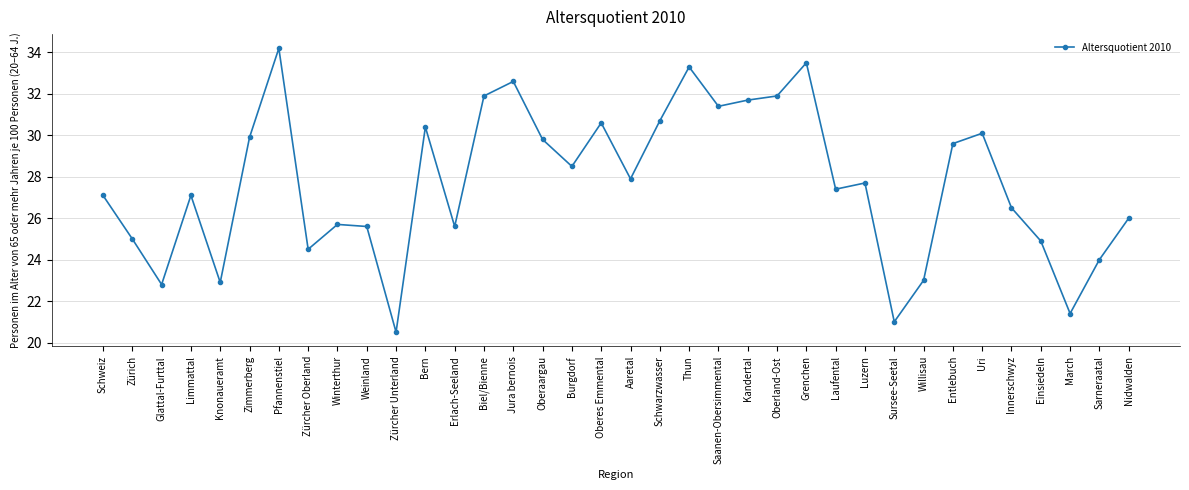

What is the value of the 10th point from the left?

25.6